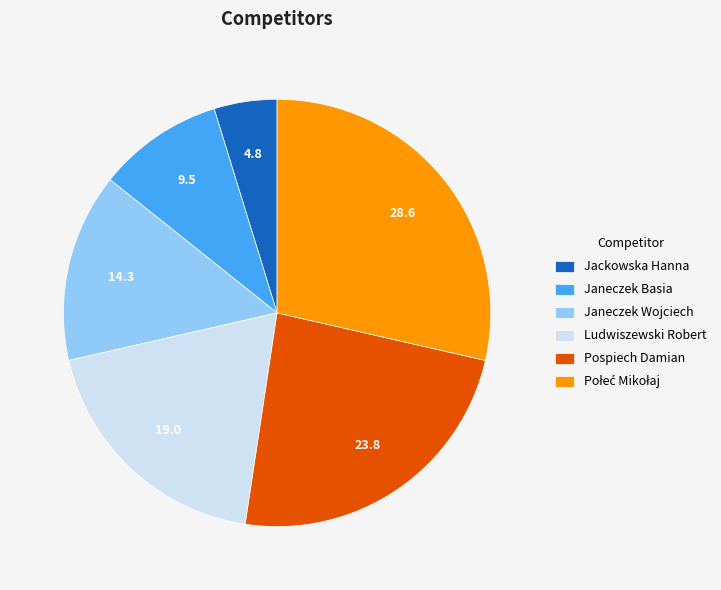

What is the ratio of the value at Janeczek Basia to the value at Jackowska Hanna?

2.0